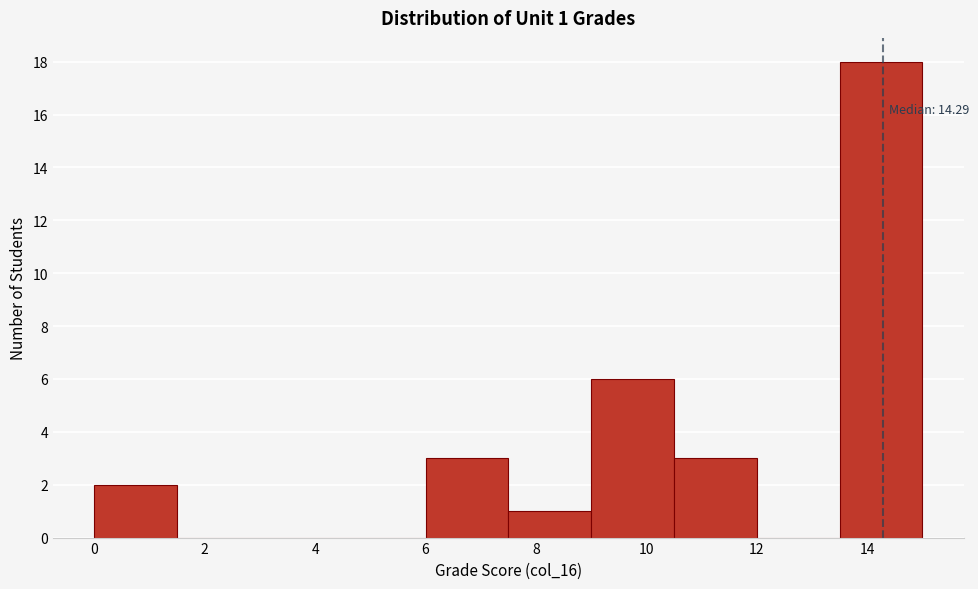

Which range on the x-axis has the tallest bar?

13.5 to 15.0